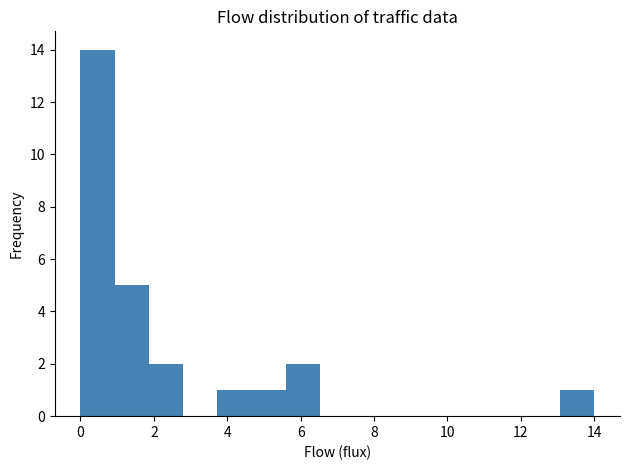

Reading left to right, transcribe this chart: for each bar, give the range it covers on the x-axis and its height. Neither the bar edges nor the heights are printed on the chart, so give them approximately, as read against the axes.

0.0 to 1.0: 14
1.0 to 1.8: 5
1.8 to 2.8: 2
2.8 to 3.8: 0
3.8 to 4.6: 1
4.6 to 5.6: 1
5.6 to 6.6: 2
6.6 to 7.4: 0
7.4 to 8.4: 0
8.4 to 9.4: 0
9.4 to 10.2: 0
10.2 to 11.2: 0
11.2 to 12.2: 0
12.2 to 13.0: 0
13.0 to 14.0: 1